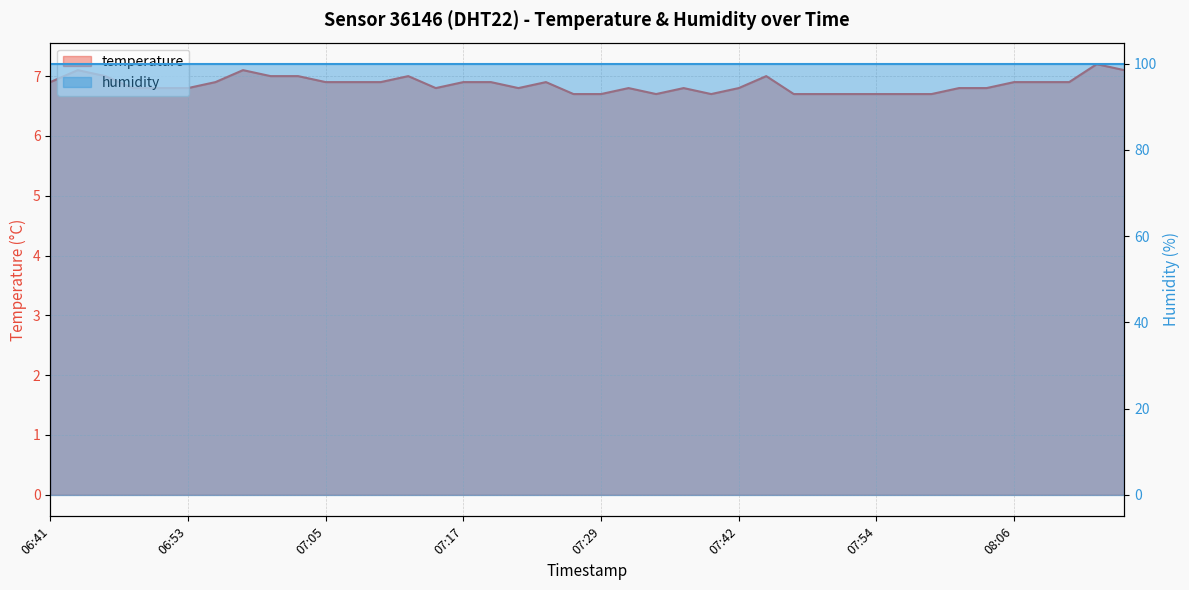

List the labels in order of value, smallest first.

07:27, 07:29, 07:34, 07:39, 07:46, 07:49, 07:51, 07:54, 07:56, 07:59, 06:48, 06:50, 06:53, 07:15, 07:22, 07:32, 07:37, 07:42, 08:01, 08:04, 06:41, 06:55, 07:05, 07:08, 07:10, 07:17, 07:20, 07:25, 08:06, 08:08, 08:11, 06:46, 07:00, 07:03, 07:12, 07:44, 06:43, 06:58, 08:16, 08:13